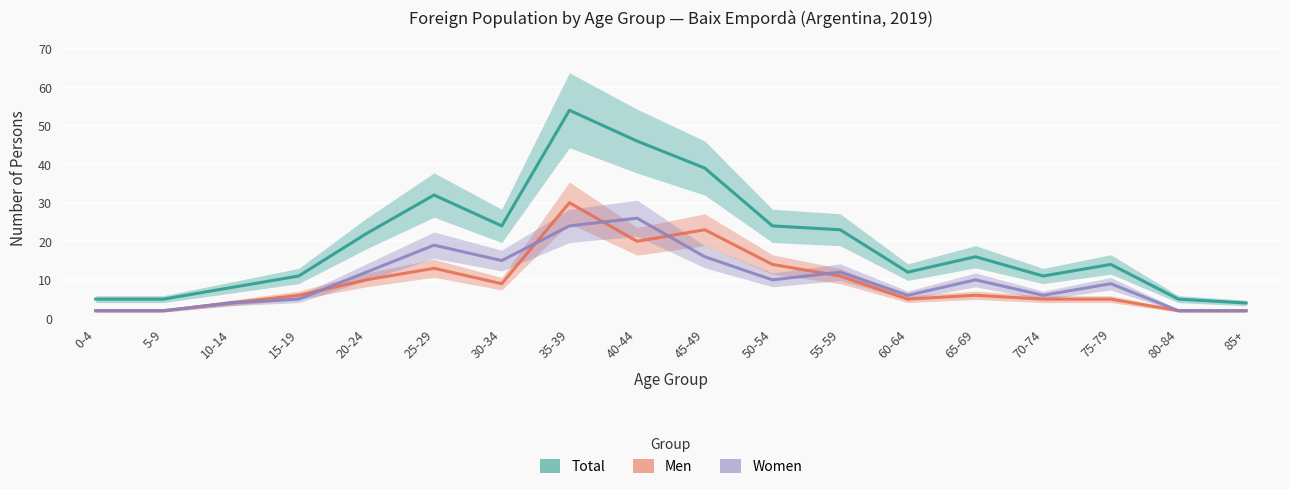

True or false: Women and Total cross at least once.

False